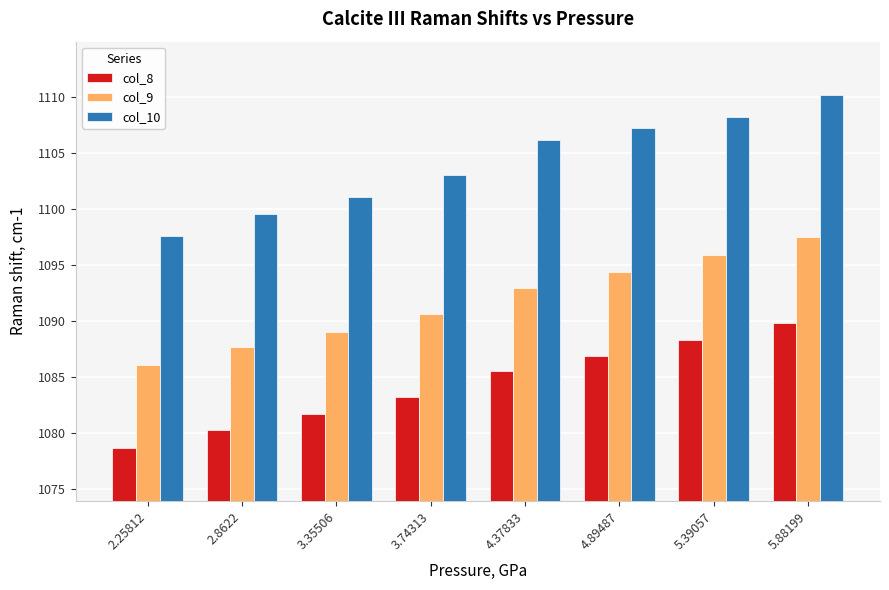

What is the maximum value for col_8?

1089.8